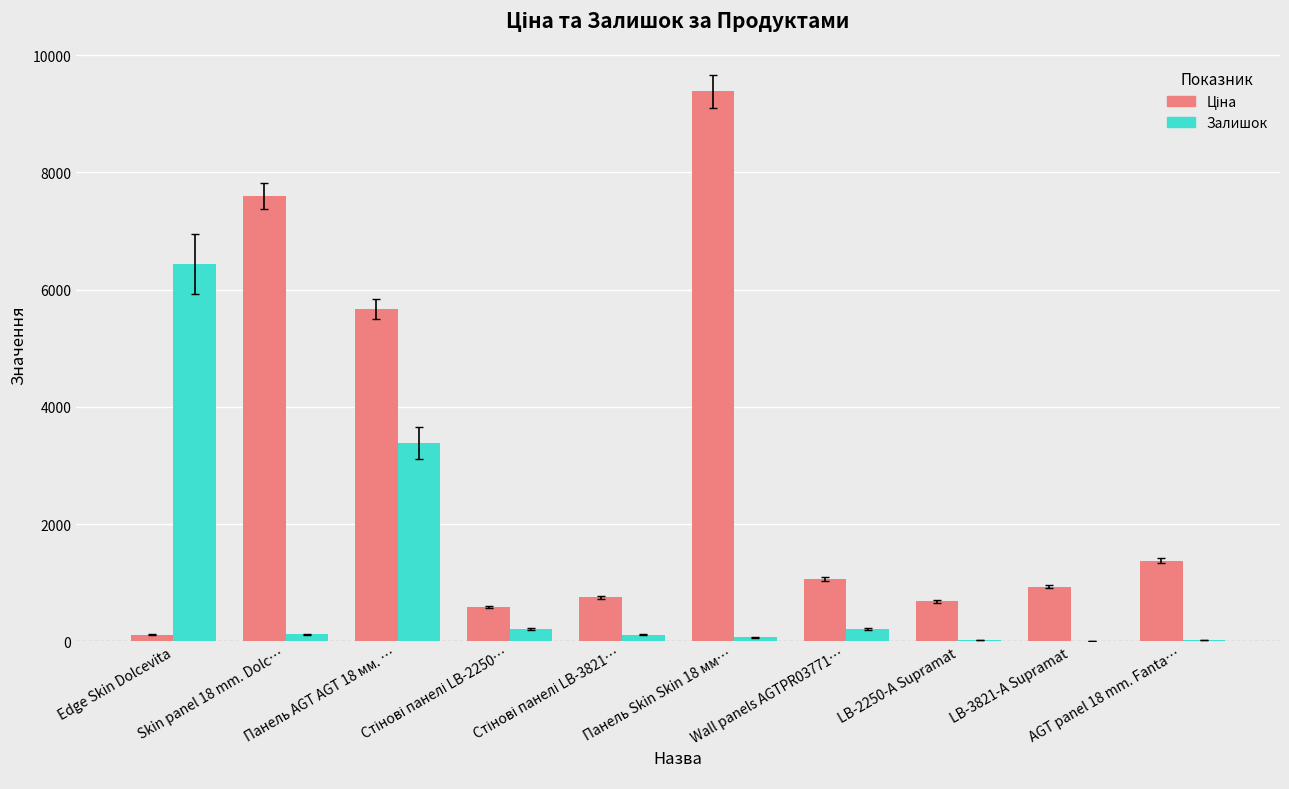

What is the maximum value shown in the chart?

9384.0